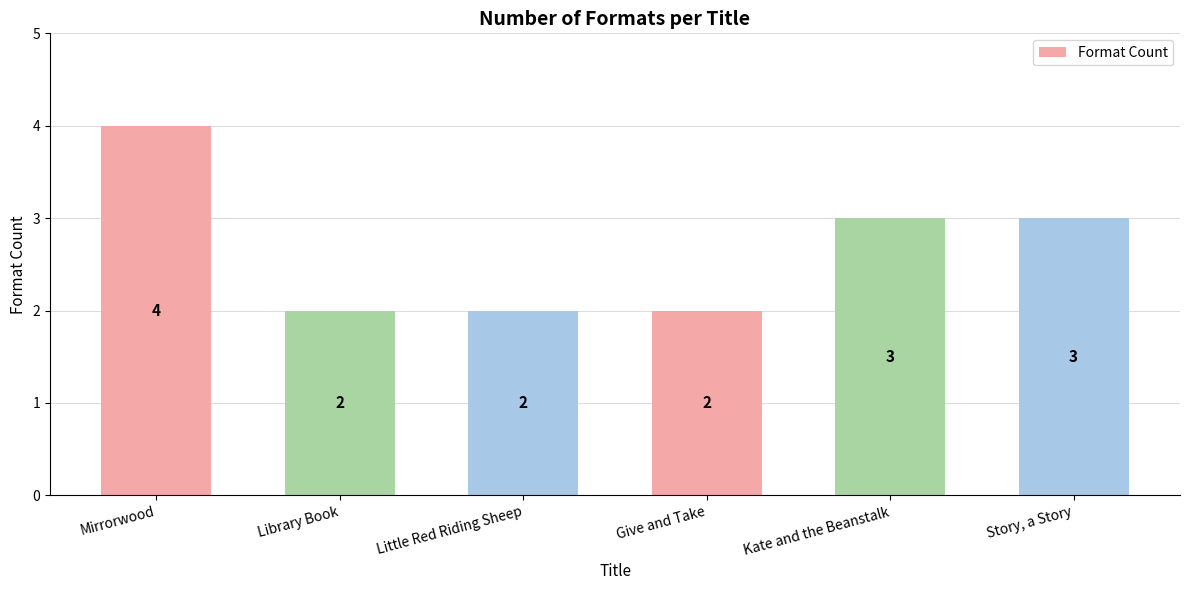

What is the smallest value displayed?

2